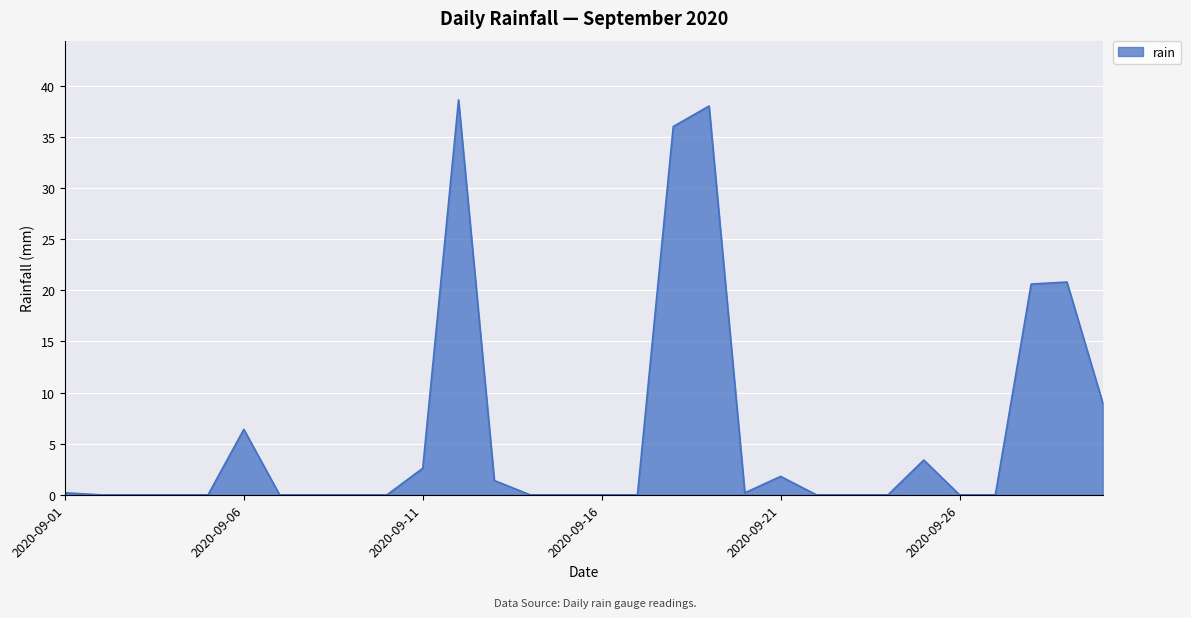

What is the maximum value shown in the chart?

38.6